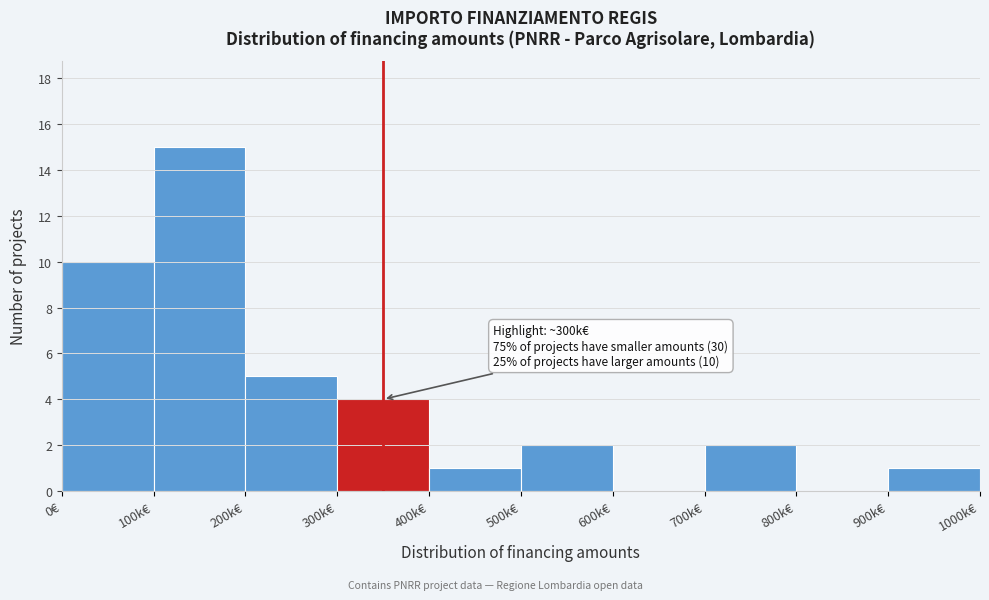

Reading left to right, list all the values displayed in this chart.

0€=10	100k€=15	200k€=5	300k€=4	400k€=1	500k€=2	600k€=0	700k€=2	800k€=0	900k€=1